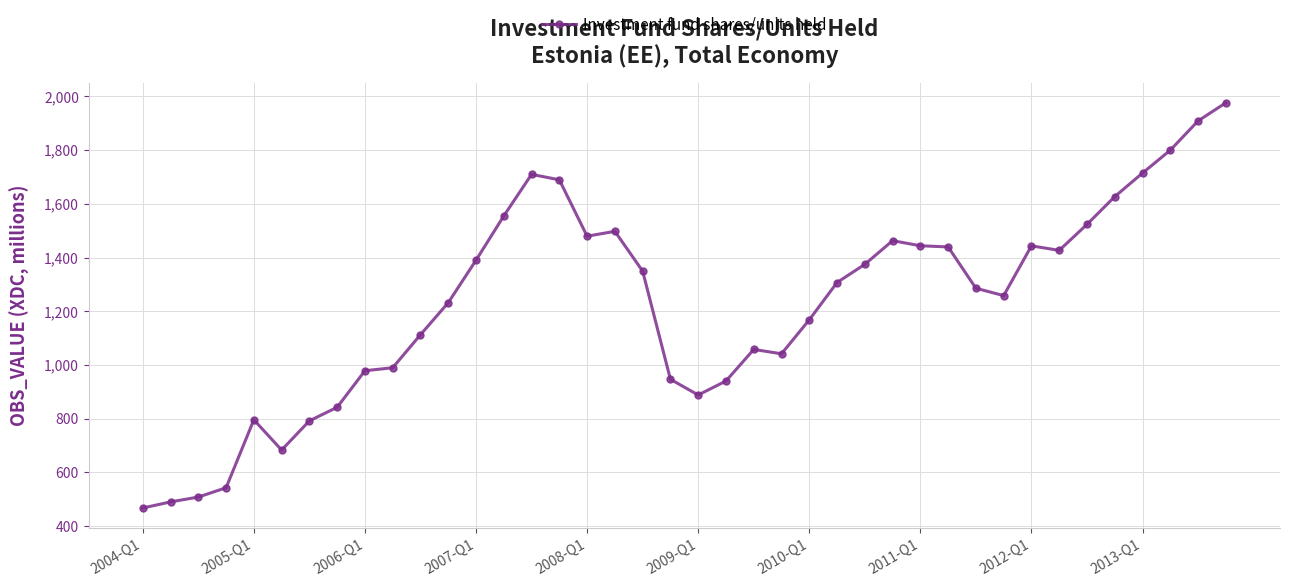

True or false: the data has more than 0 interior local peaks.

True